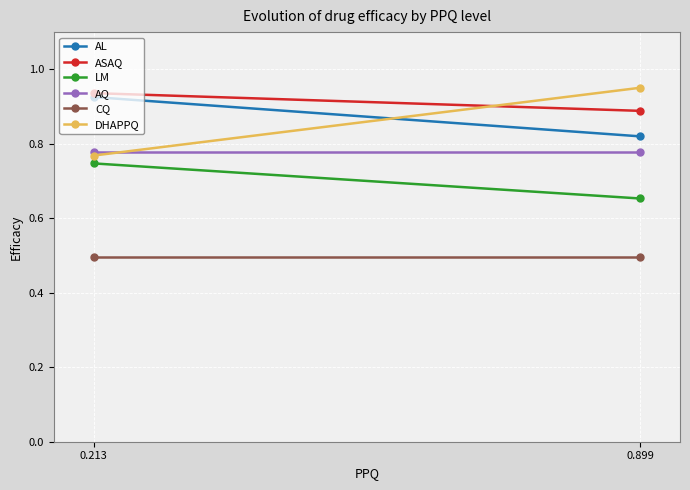

Reading right to left, list all the values displayed in this chart.

AL: 0.8	0.9
ASAQ: 0.9	0.9
LM: 0.7	0.7
AQ: 0.8	0.8
CQ: 0.5	0.5
DHAPPQ: 1.0	0.8